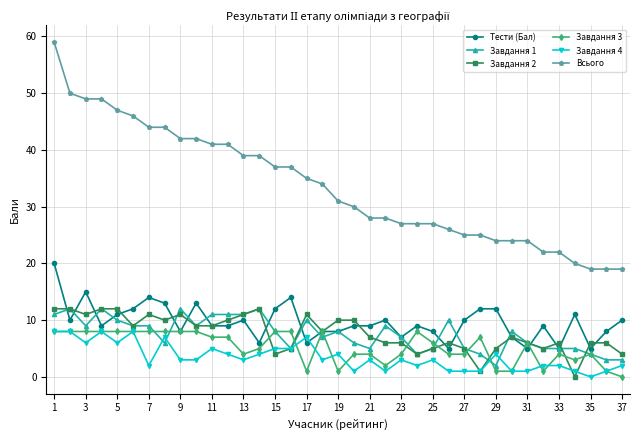

Count the Завдання 3 values in the range 4 to 8.

28